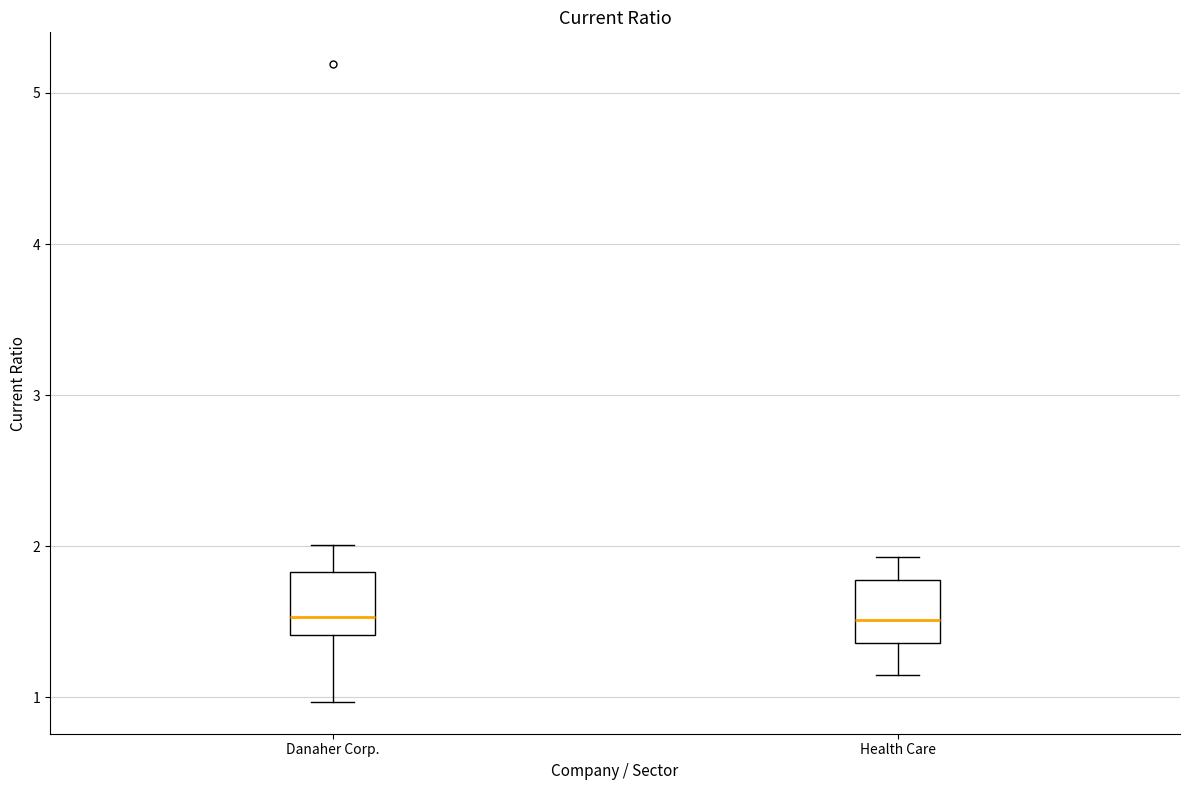

Where does the median line of the box for Danaher Corp. sit on the y-axis? The values are not printed on the chart, so give them approximately, as read against the axis.

1.5